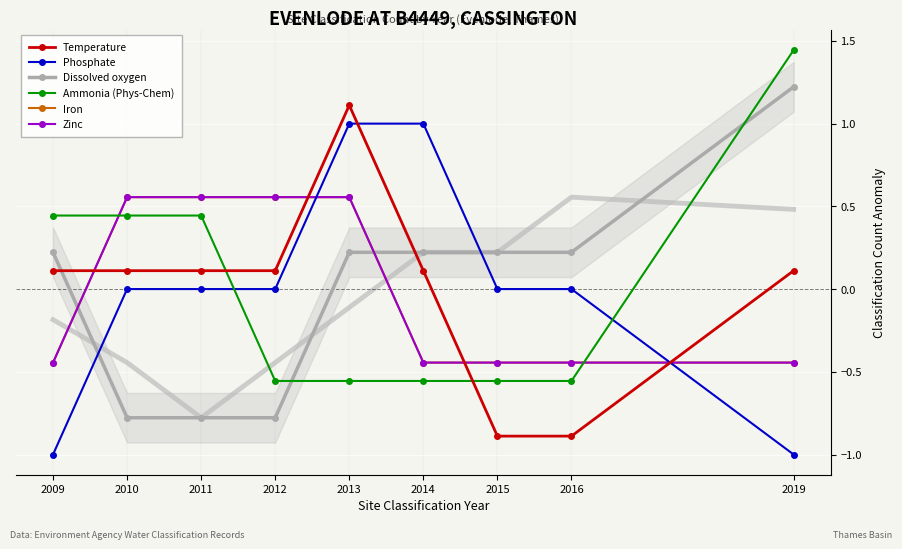

Which series has the largest range (max minus min)?

Temperature